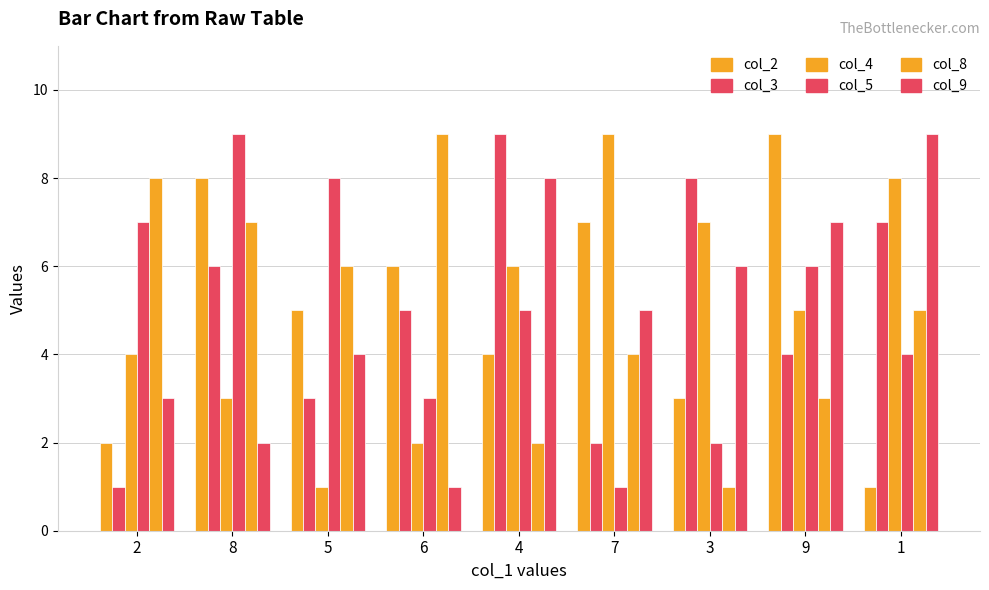

Count the number of data series in this chart.

6